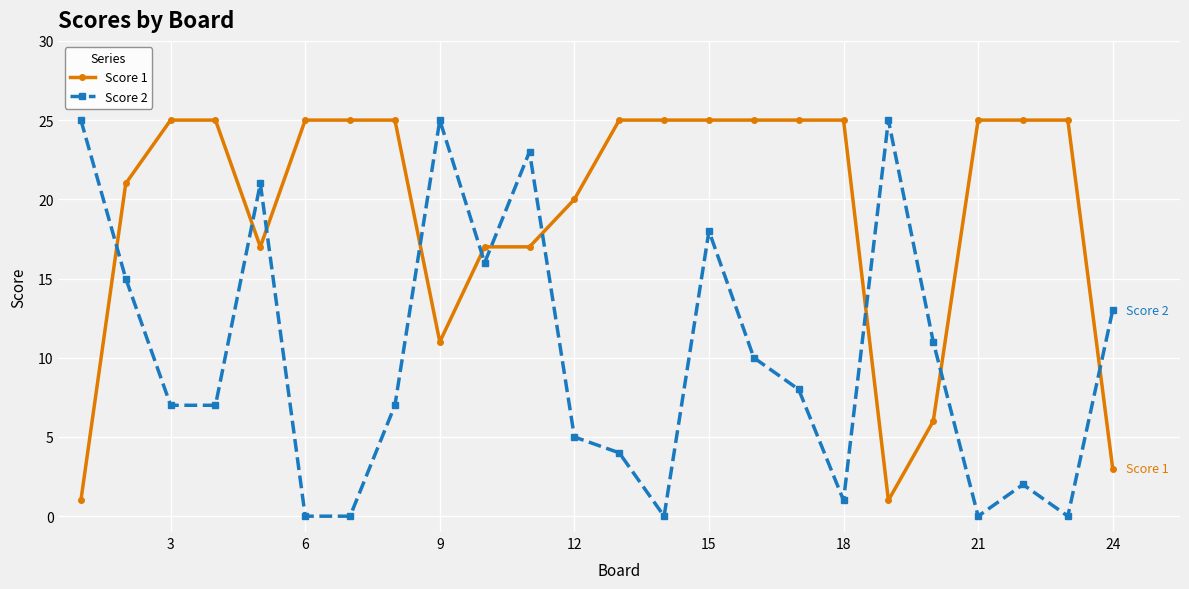

At how many categories does at least one series exceed 9?

24